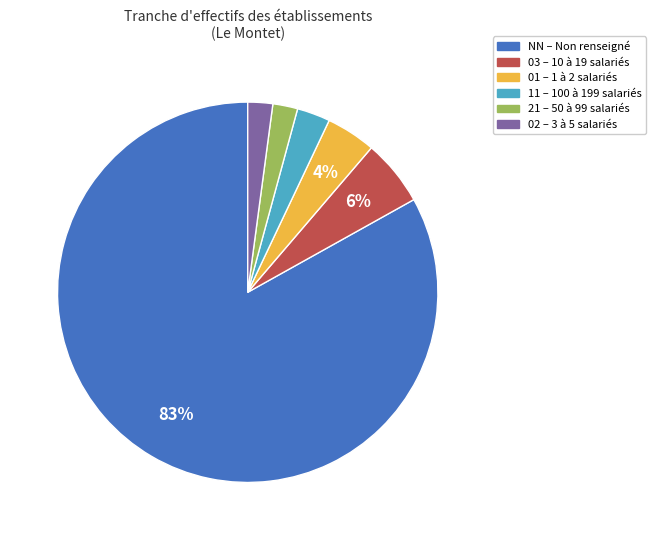

True or false: 02 accounts for 2% of the total.

True